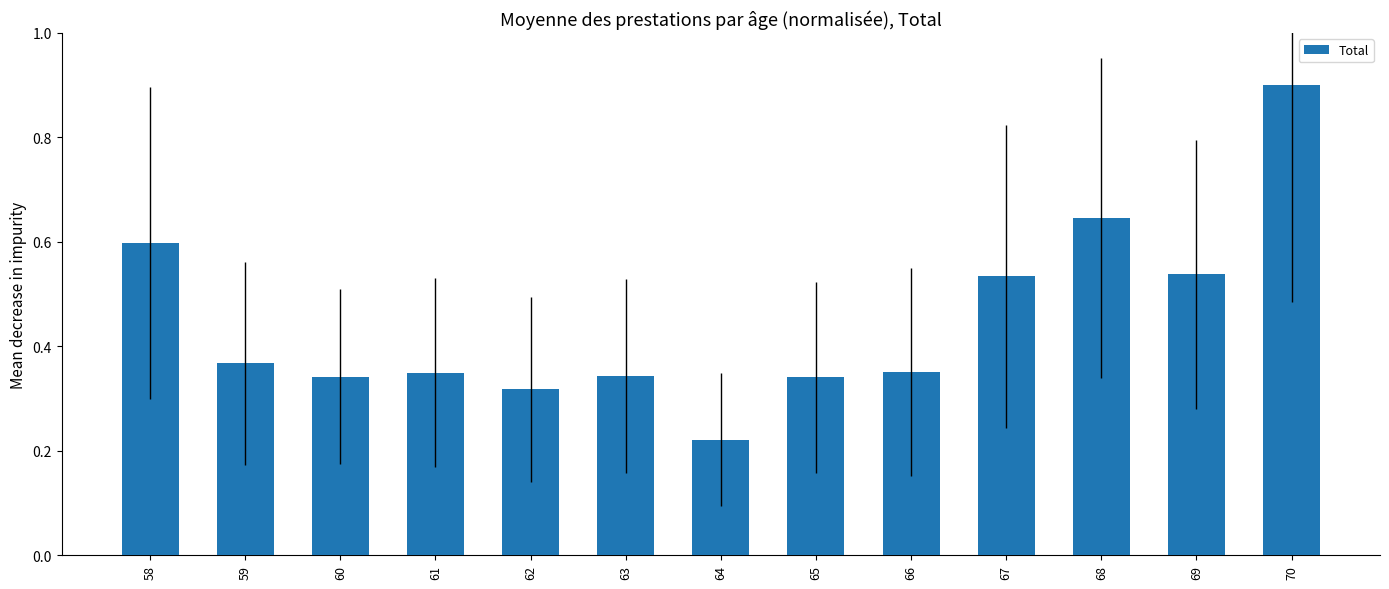

The chart shows a value of 0.6 at 68. True or false?

True